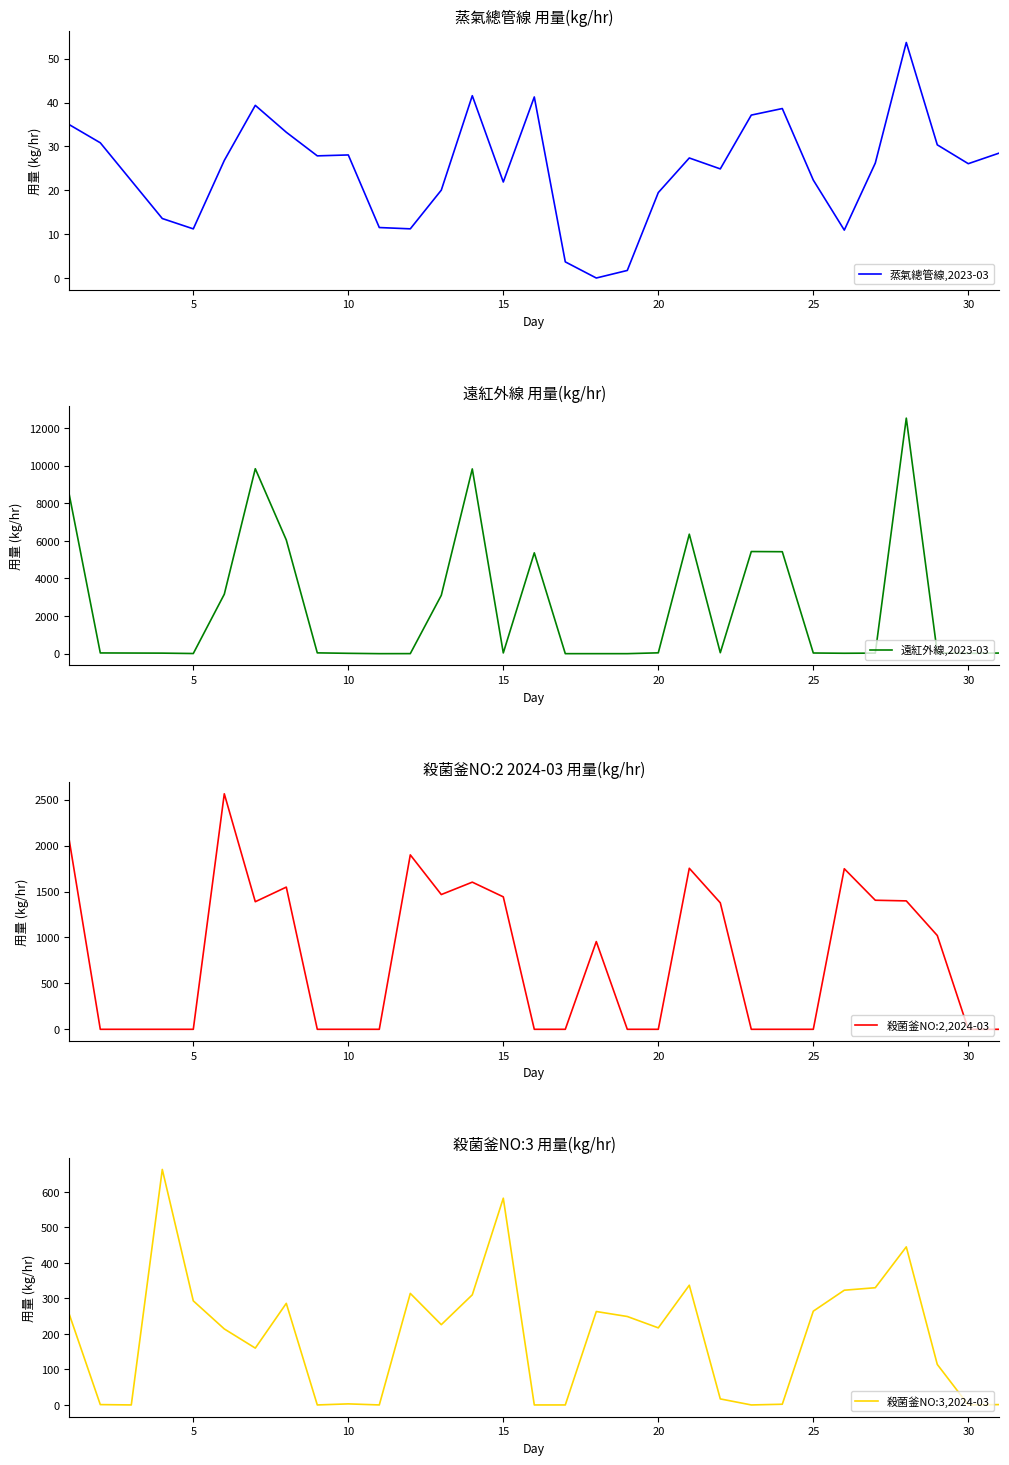

What is the highest value of the 蒸氣總管線,2023-03 series?

53.7